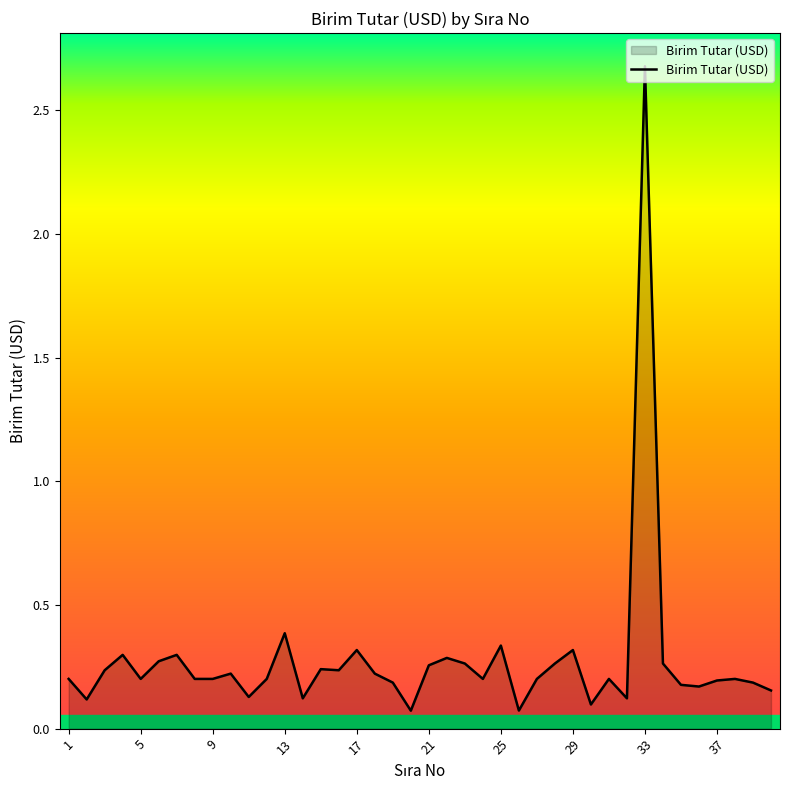

What is the difference between the maximum and minimum values?

2.6